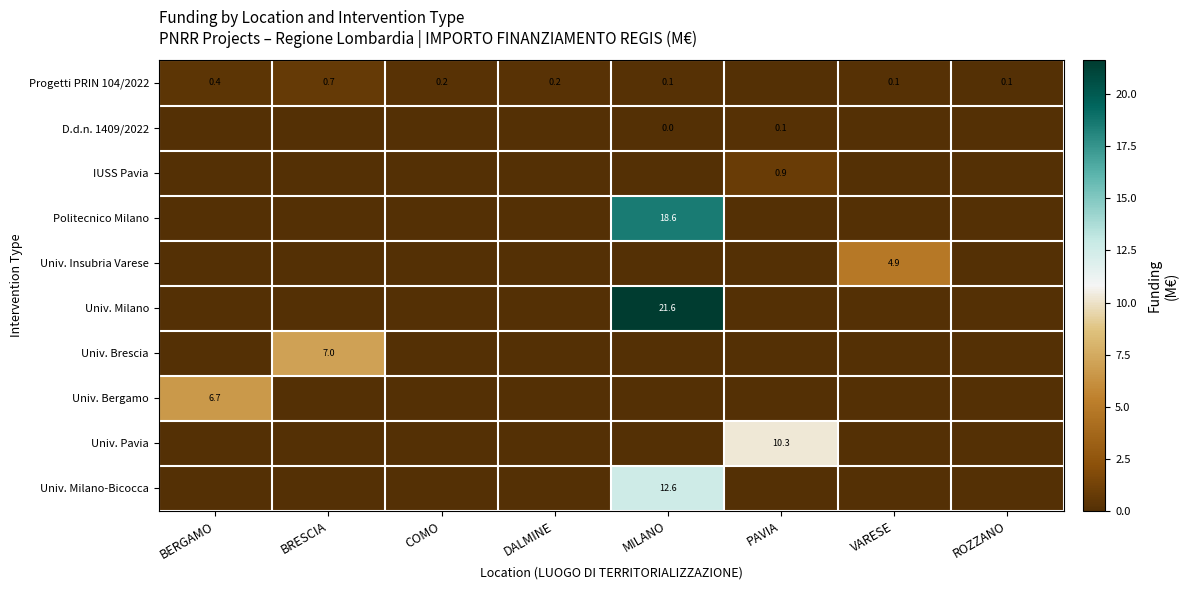

What is the total value across all series at MILANO?

52.9